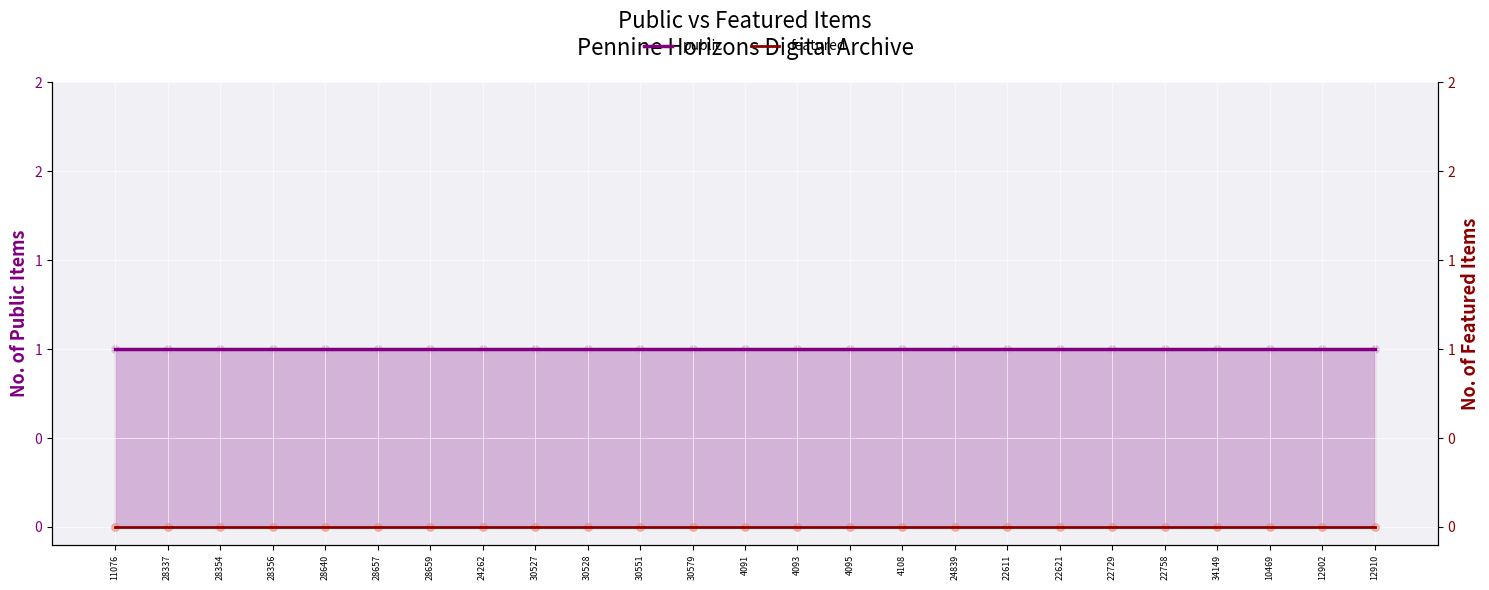

What is the total value across all series at 30579?

1